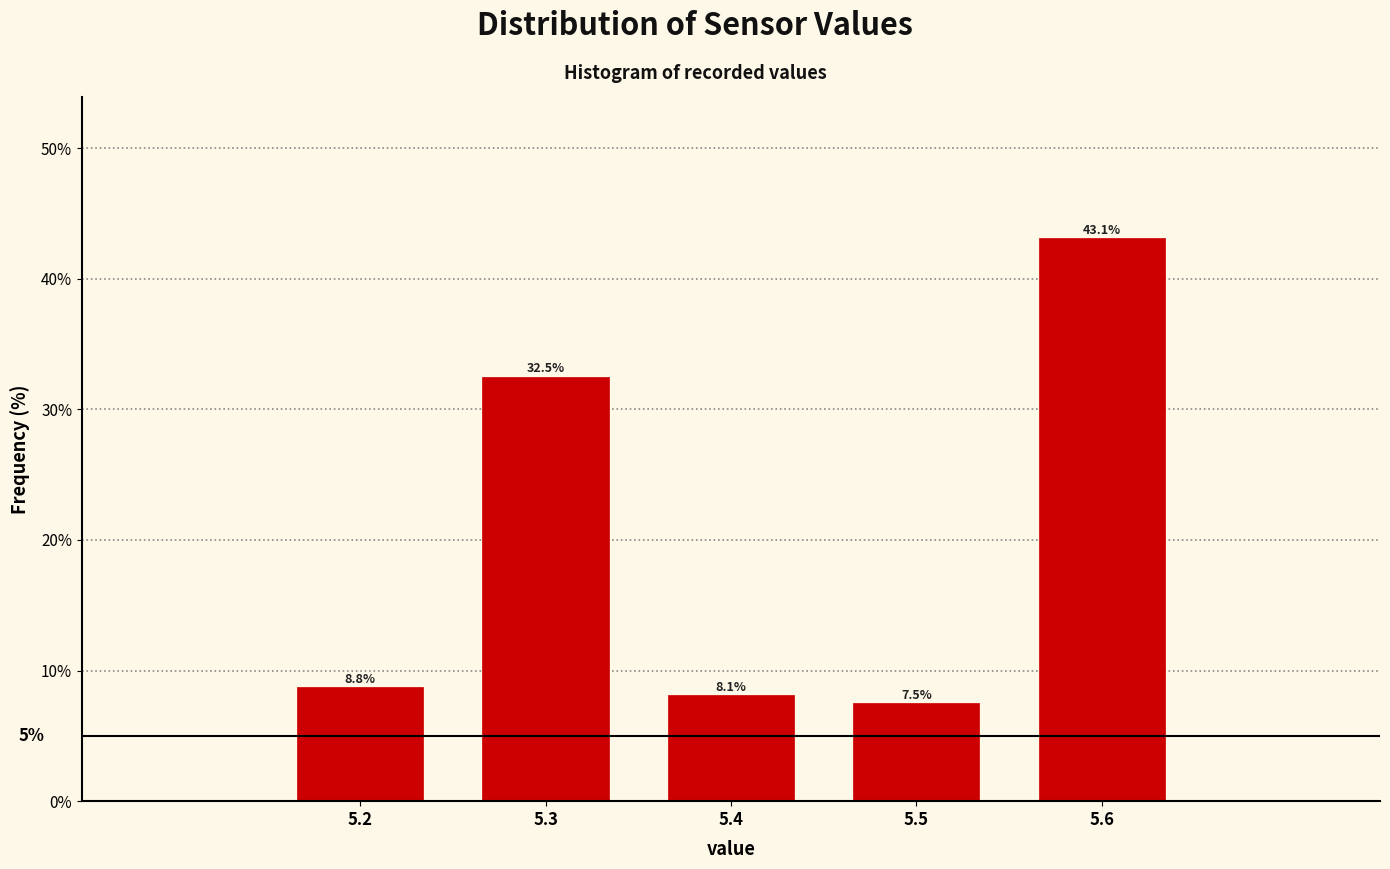

Reading left to right, transcribe this chart: for each bar, give the range it covers on the x-axis and its height.

5.15 to 5.25: 8.8
5.25 to 5.35: 32.5
5.35 to 5.45: 8.1
5.45 to 5.55: 7.5
5.55 to 5.65: 43.1